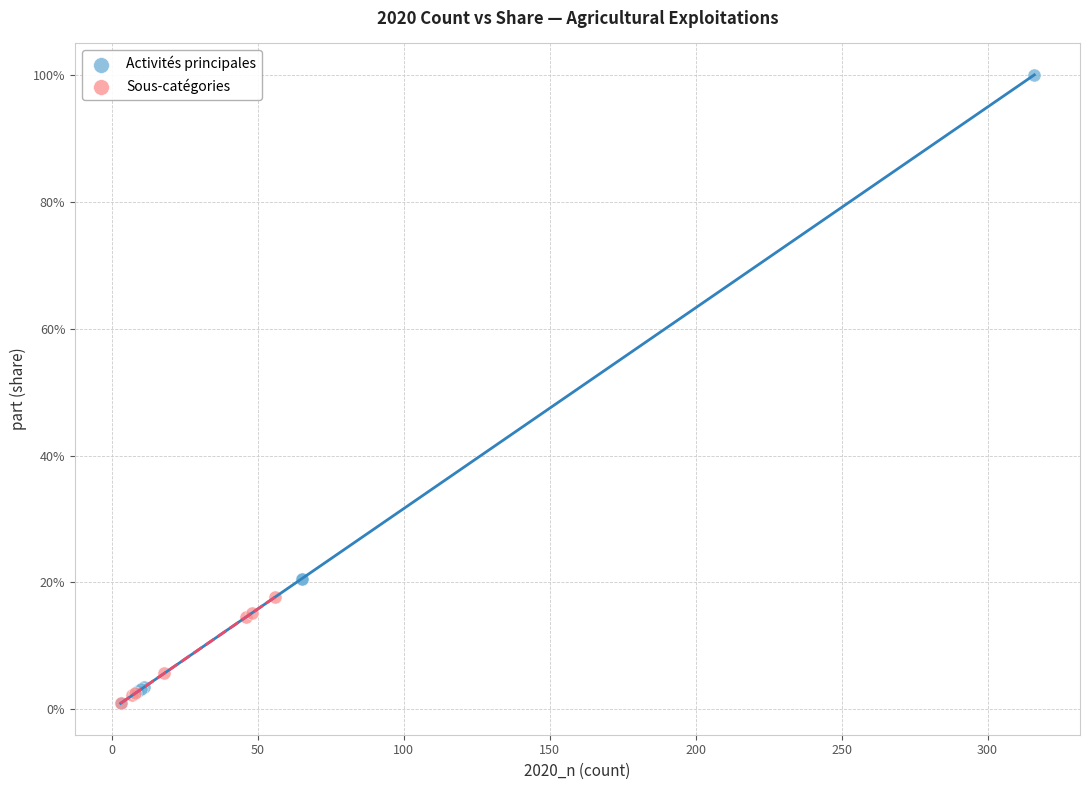

Which series contains the highest Y value?

Activités principales